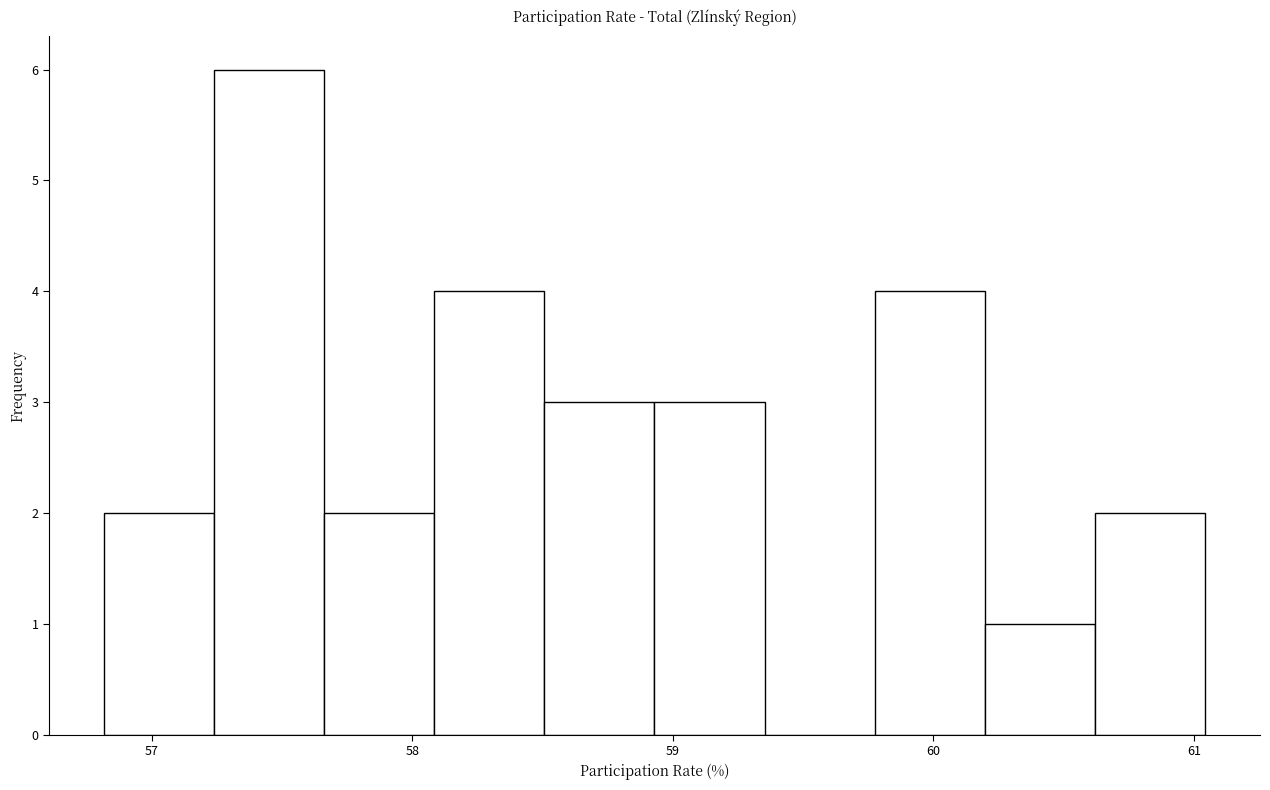

What is the height of the bar covering 58.5 to 58.9 on the x-axis? Neither the bar edges nor the heights are printed on the chart, so give them approximately, as read against the axes.

3